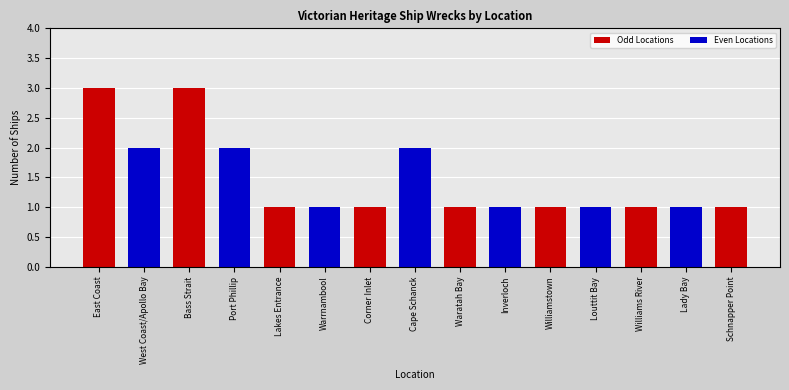

What is the sum of all values?

22